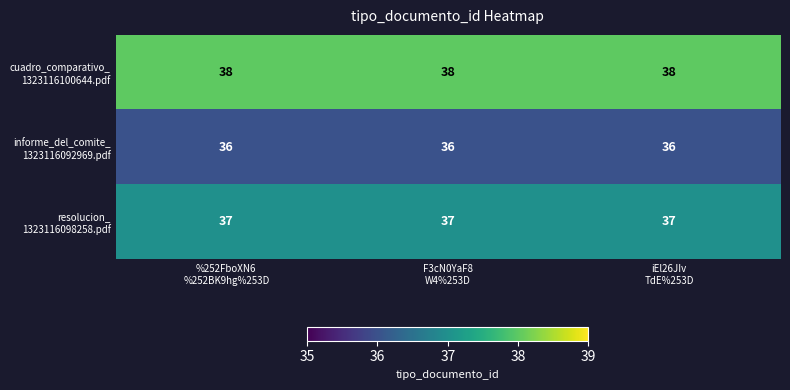

What is the difference between the highest and lowest values at iEl26JIv
TdE%253D?

2